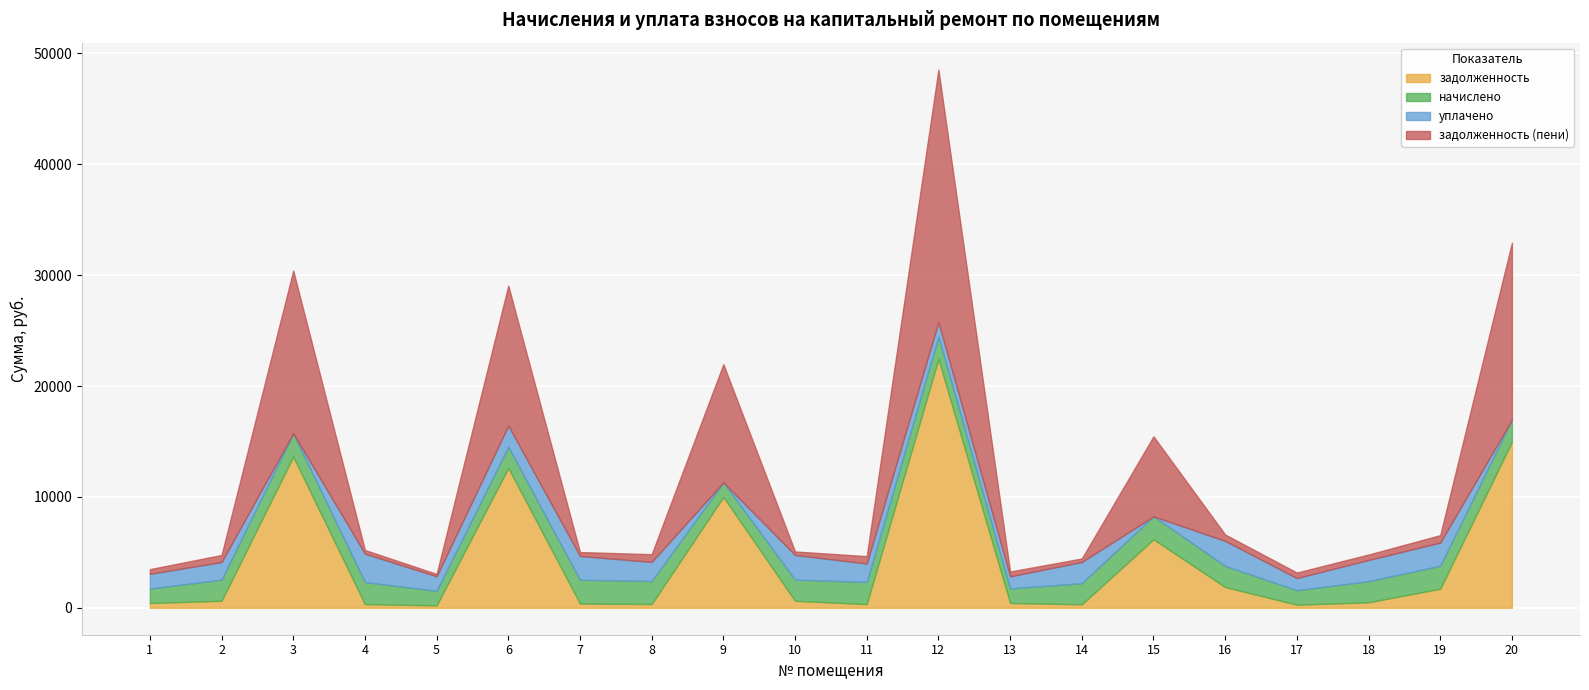

What is the difference between the maximum and second lowest values in the задолженность (пени) series?

22458.8